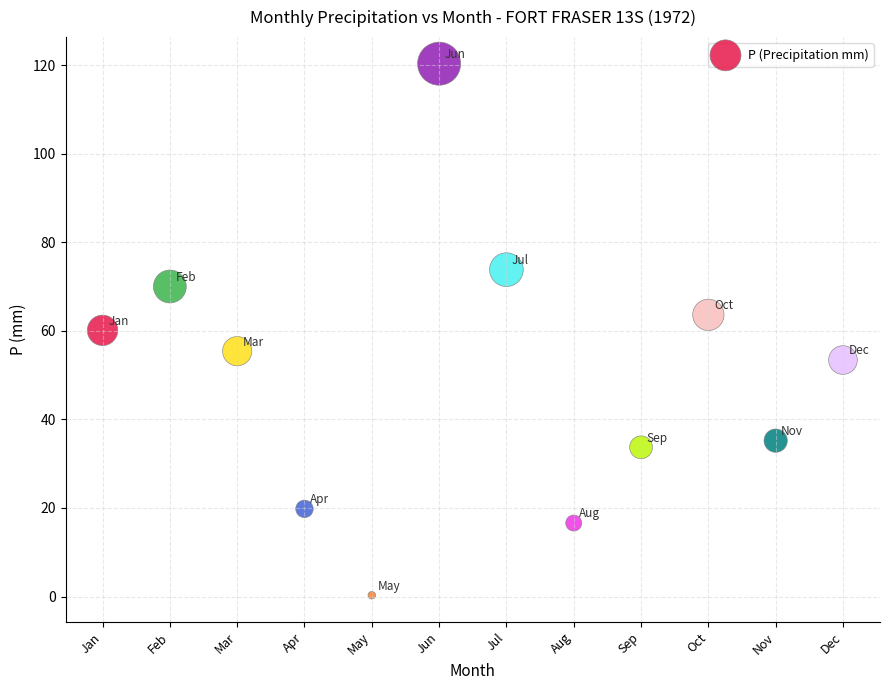

What is the average X value?

6.5